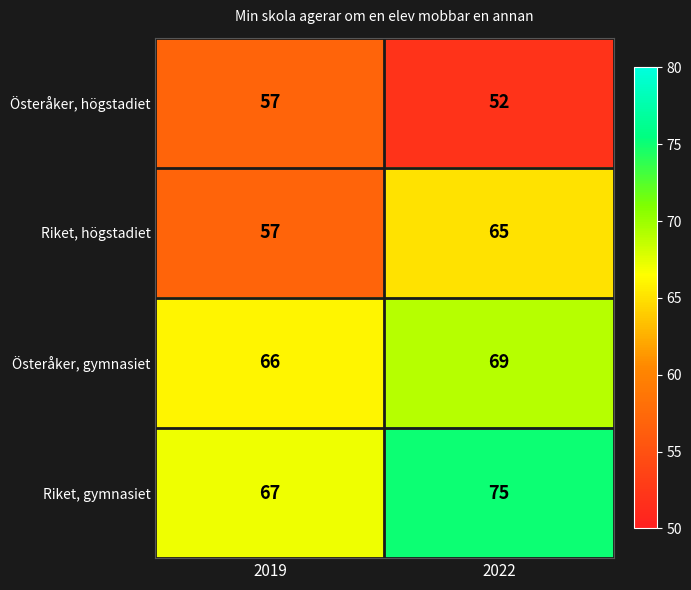

What is the highest value of the Österåker, gymnasiet series?

69